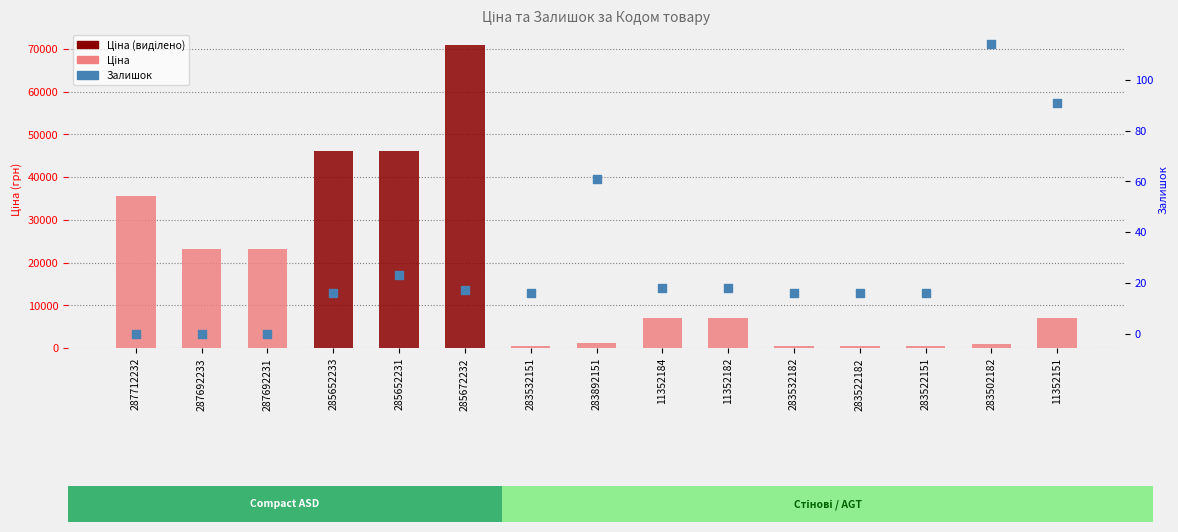

Which series has the largest total across all categories?

Ціна